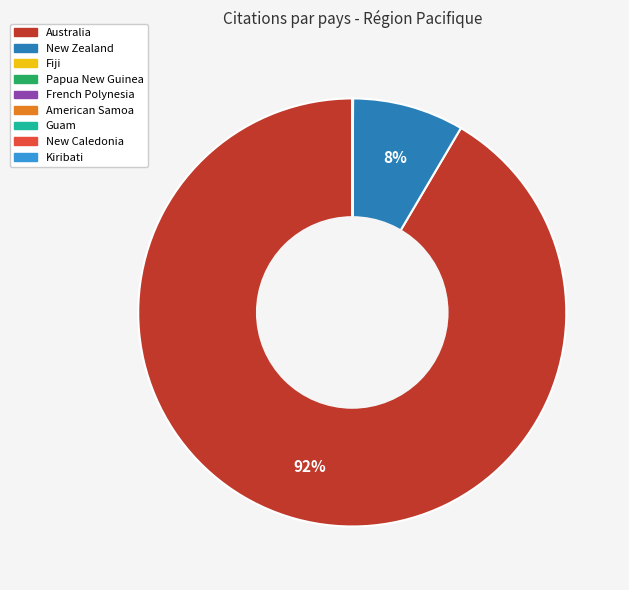

Is there any slice that represents more than half of the pie?

Yes